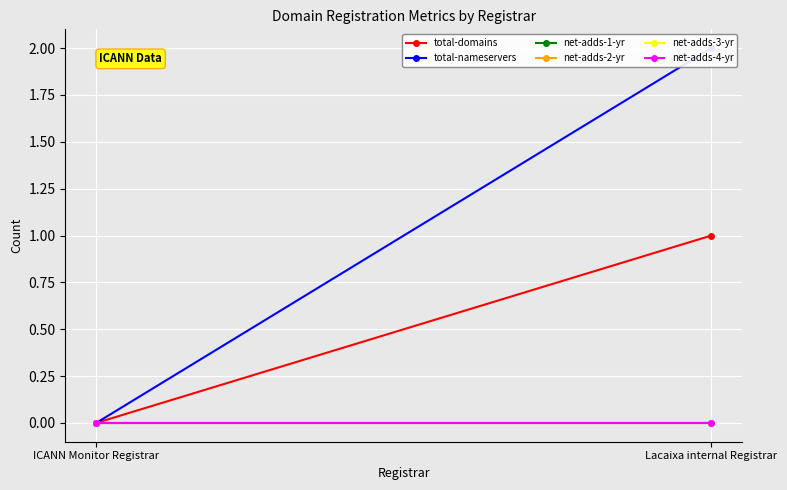

Rank the series by their maximum value, from highest to lowest.

total-nameservers, total-domains, net-adds-1-yr, net-adds-2-yr, net-adds-3-yr, net-adds-4-yr